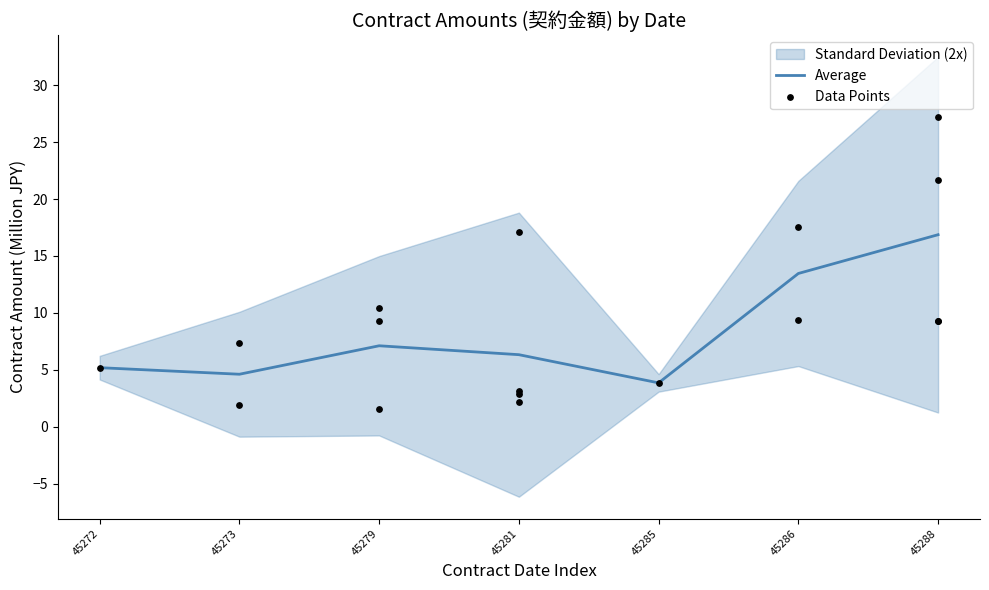

Approximately how many times larger is the value at 45272 compared to 45281?

2.4